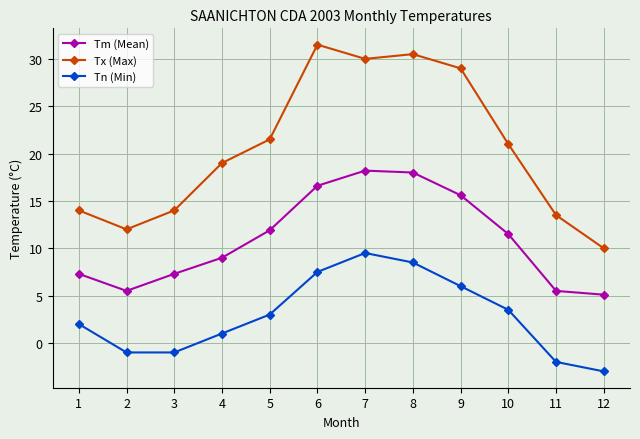

At which category does Tm (Mean) reach its first local valley?

2